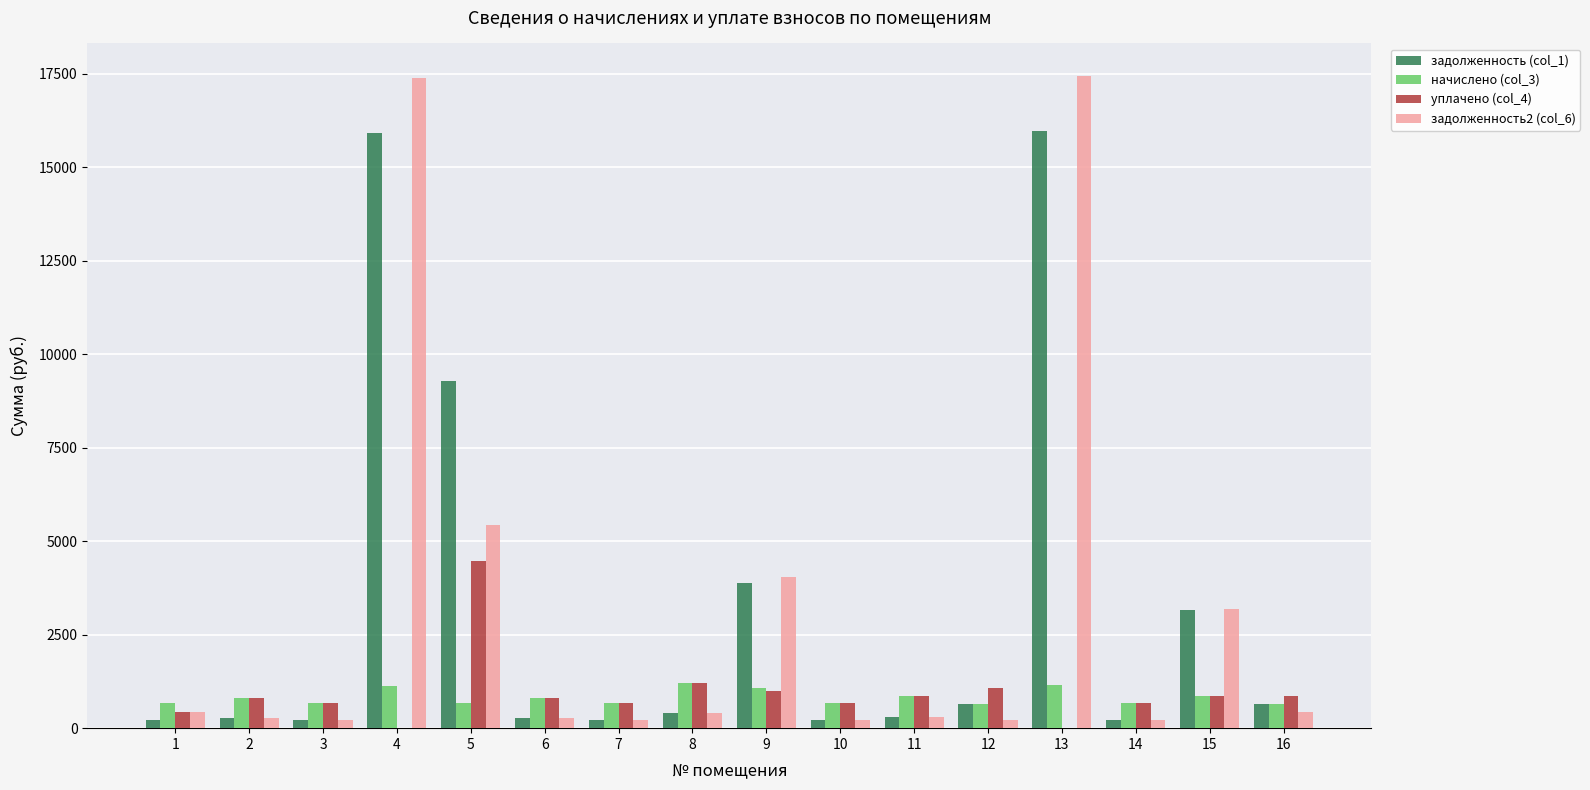

Is the value of начислено (col_3) at 14 greater than the value of задолженность (col_1) at 5?

No